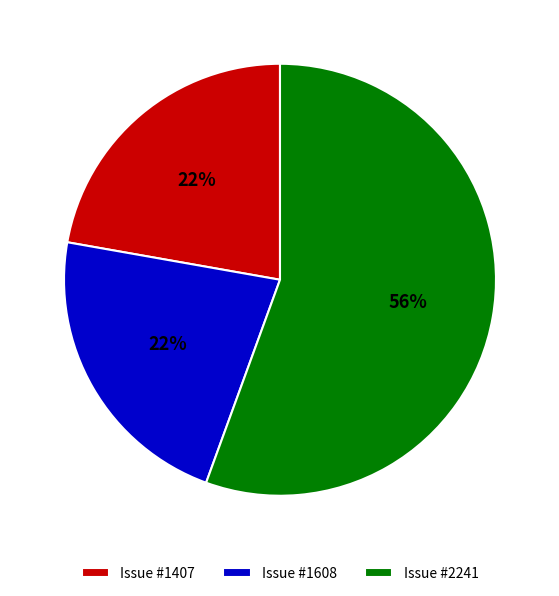

Which slice represents more than half of the pie?

Issue #2241